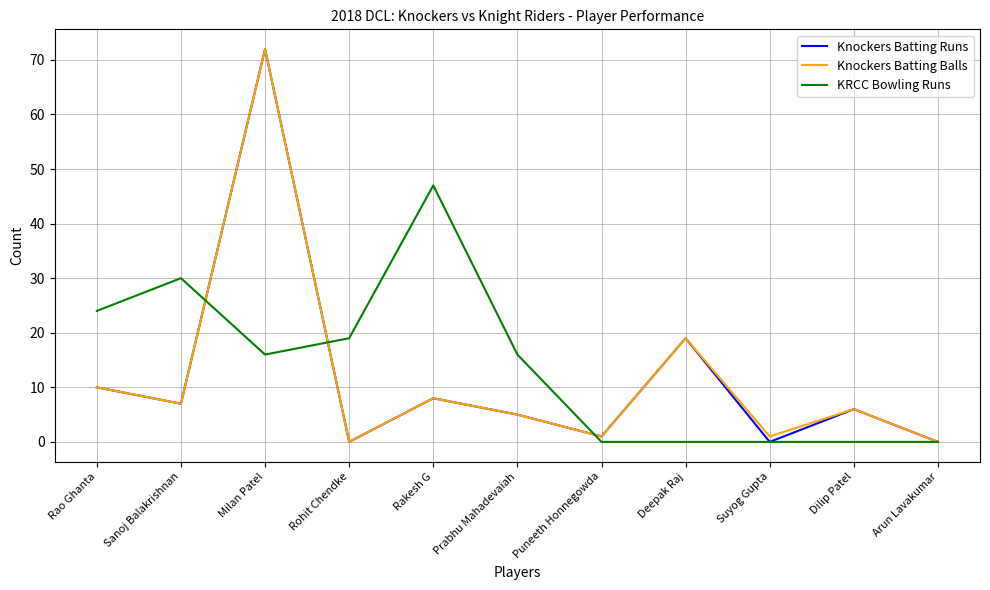

What position from the right is Dilip Patel?

2